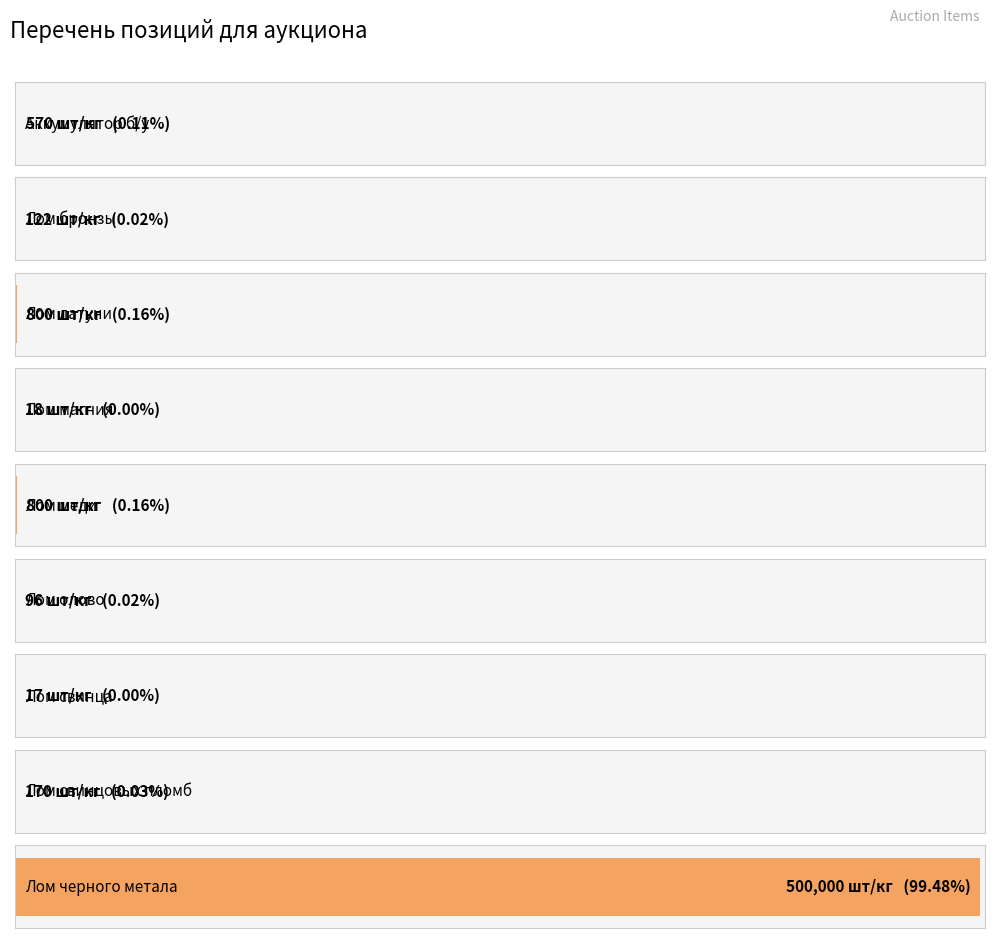

Between Лом черного метала and Лом олово, which is larger?

Лом черного метала